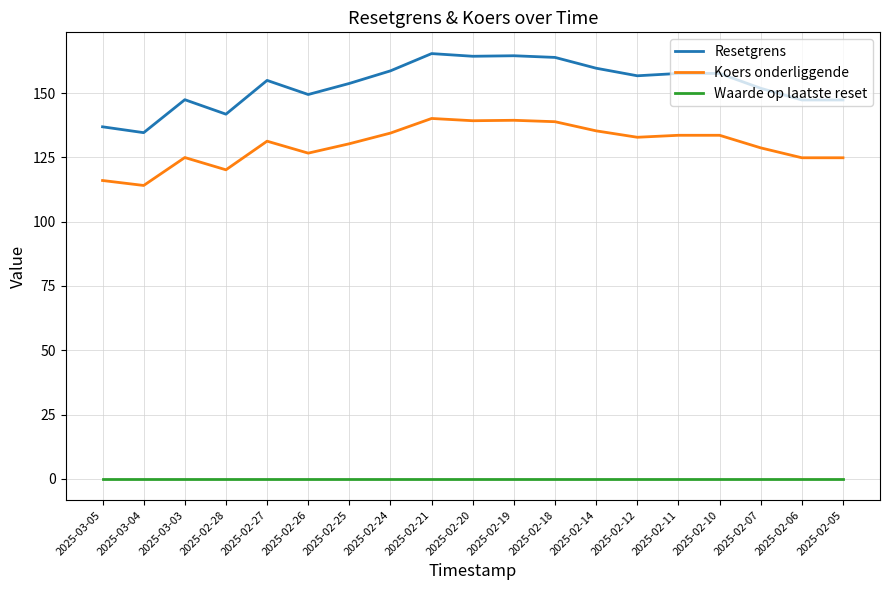

True or false: Resetgrens and Koers onderliggende intersect in this chart.

False